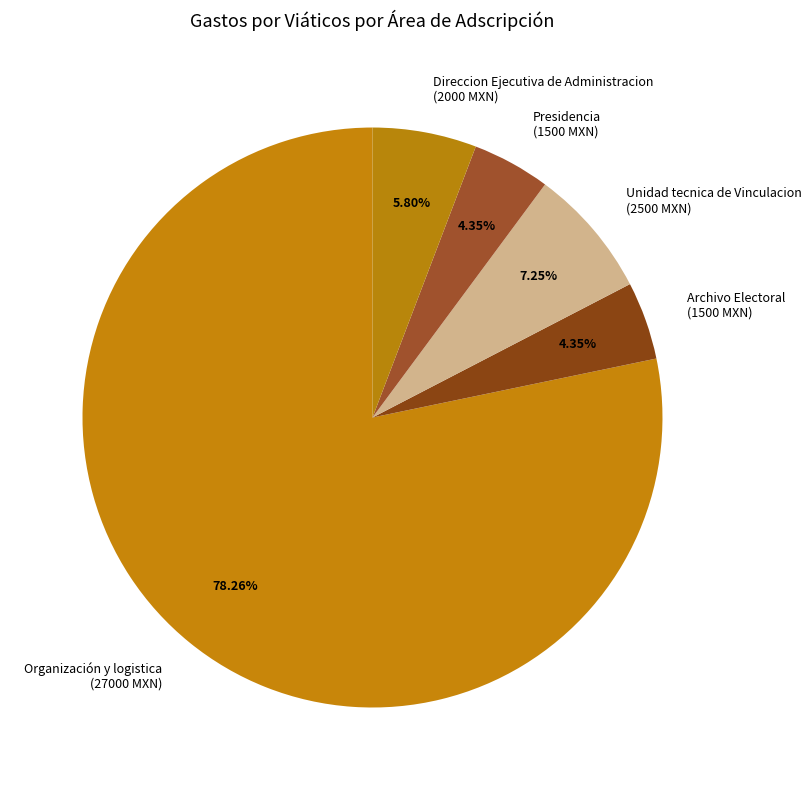

How many segments does this pie chart have?

5